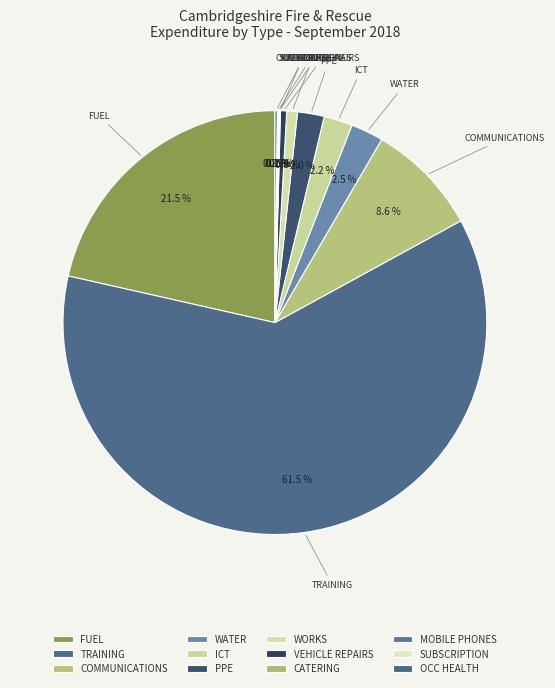

Is the sum of VEHICLE REPAIRS and TRAINING greater than half?

Yes